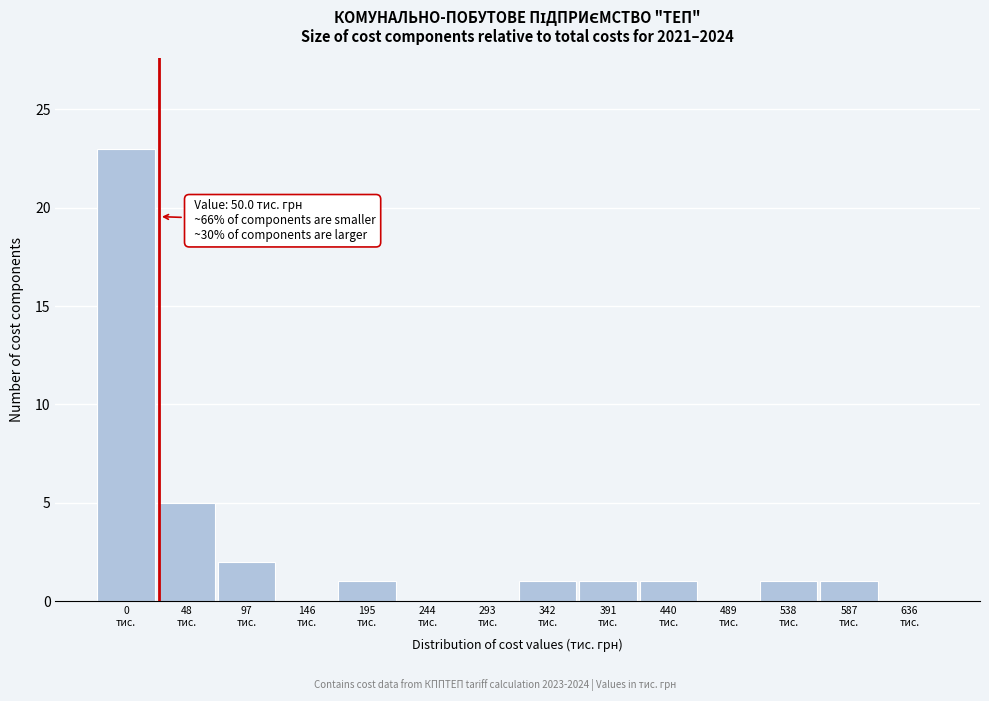

What is the sum of all values?

36